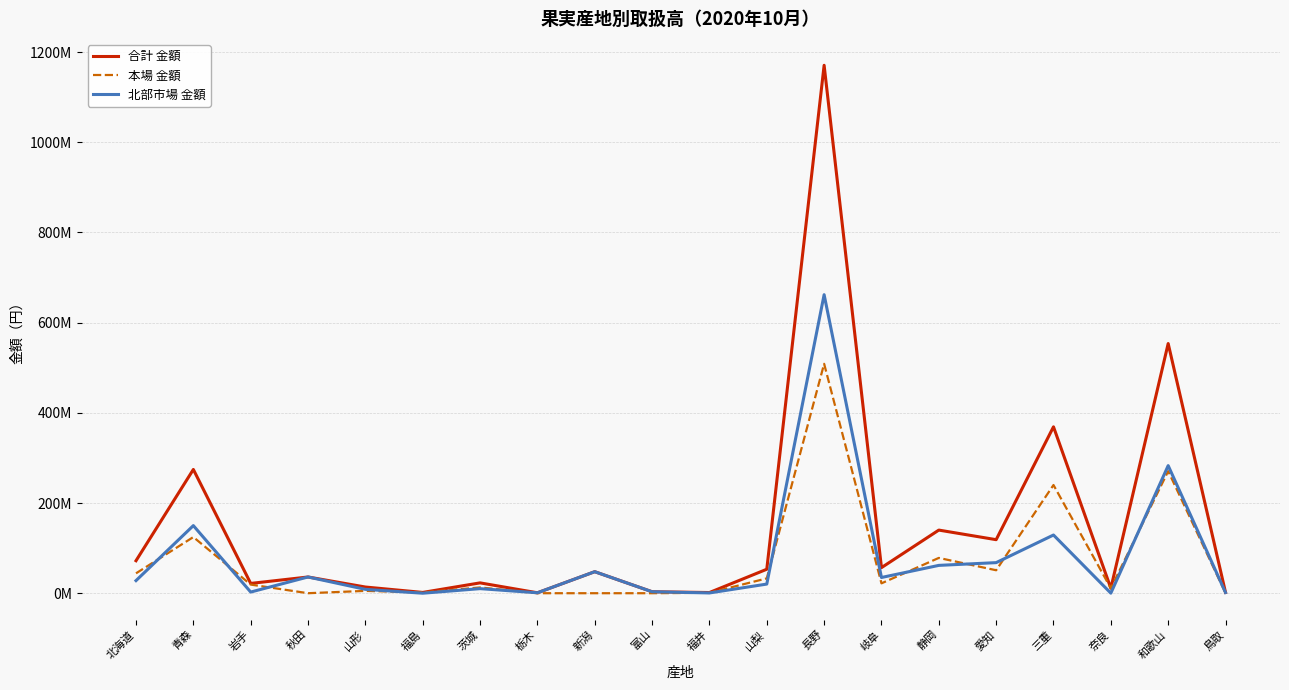

Does the chart display data point markers on the line(s)?

No